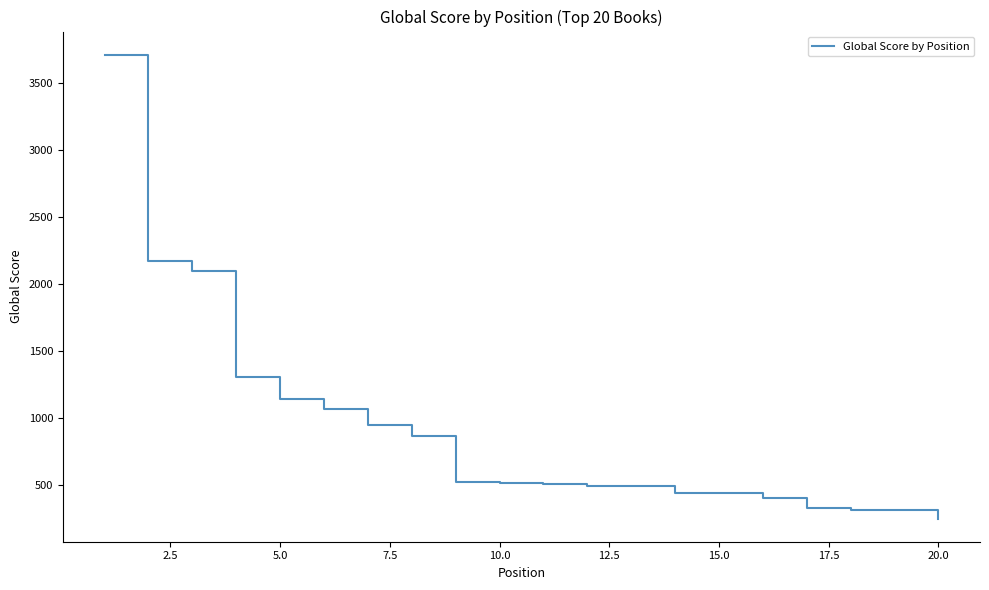

What is the minimum value shown in the chart?

251